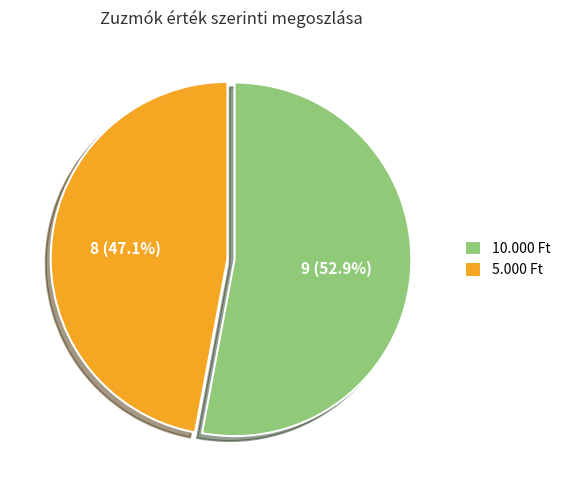

Count the number of slices in the pie.

2